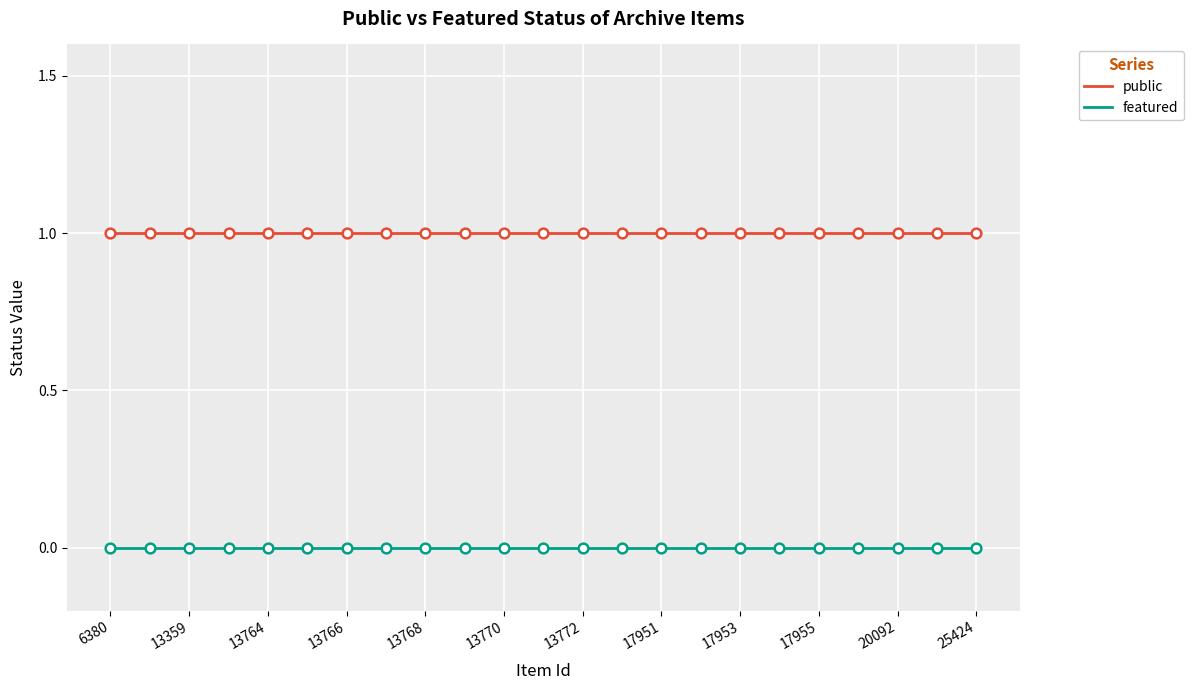

What is the average value of the public series?

1